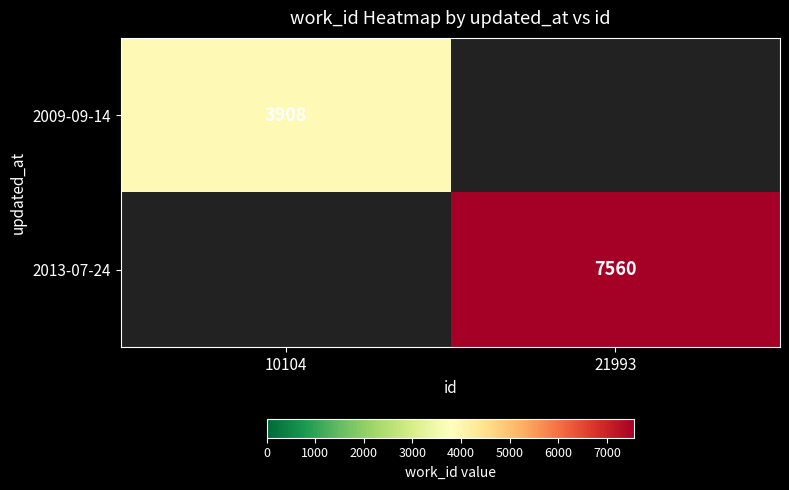

True or false: 2009-09-14 has a value of 3908 at 10104.

True